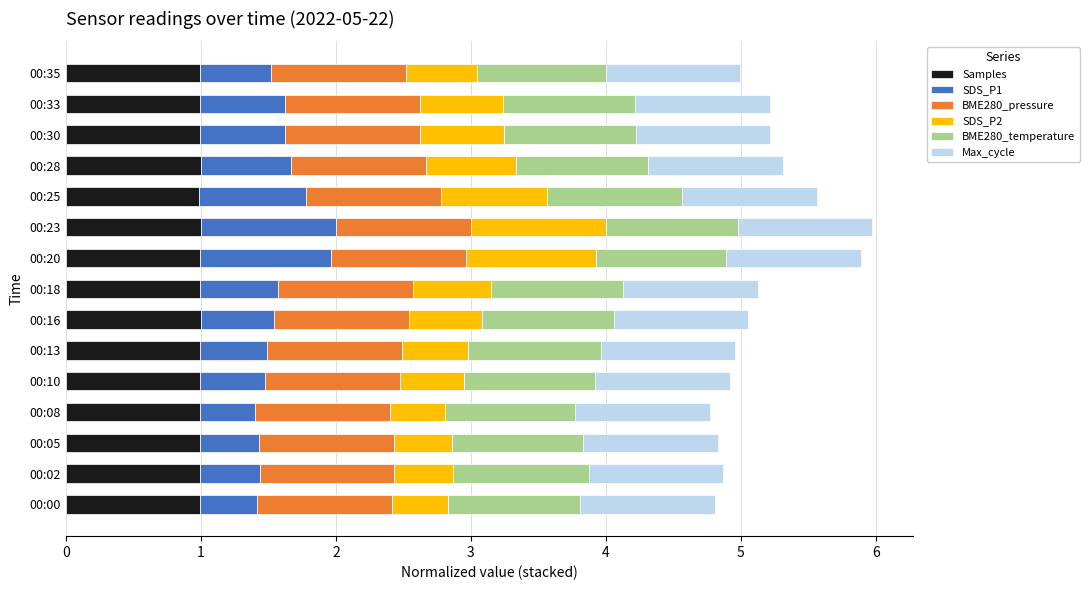

What are all the series names shown in the legend?

Samples, SDS_P1, BME280_pressure, SDS_P2, BME280_temperature, Max_cycle